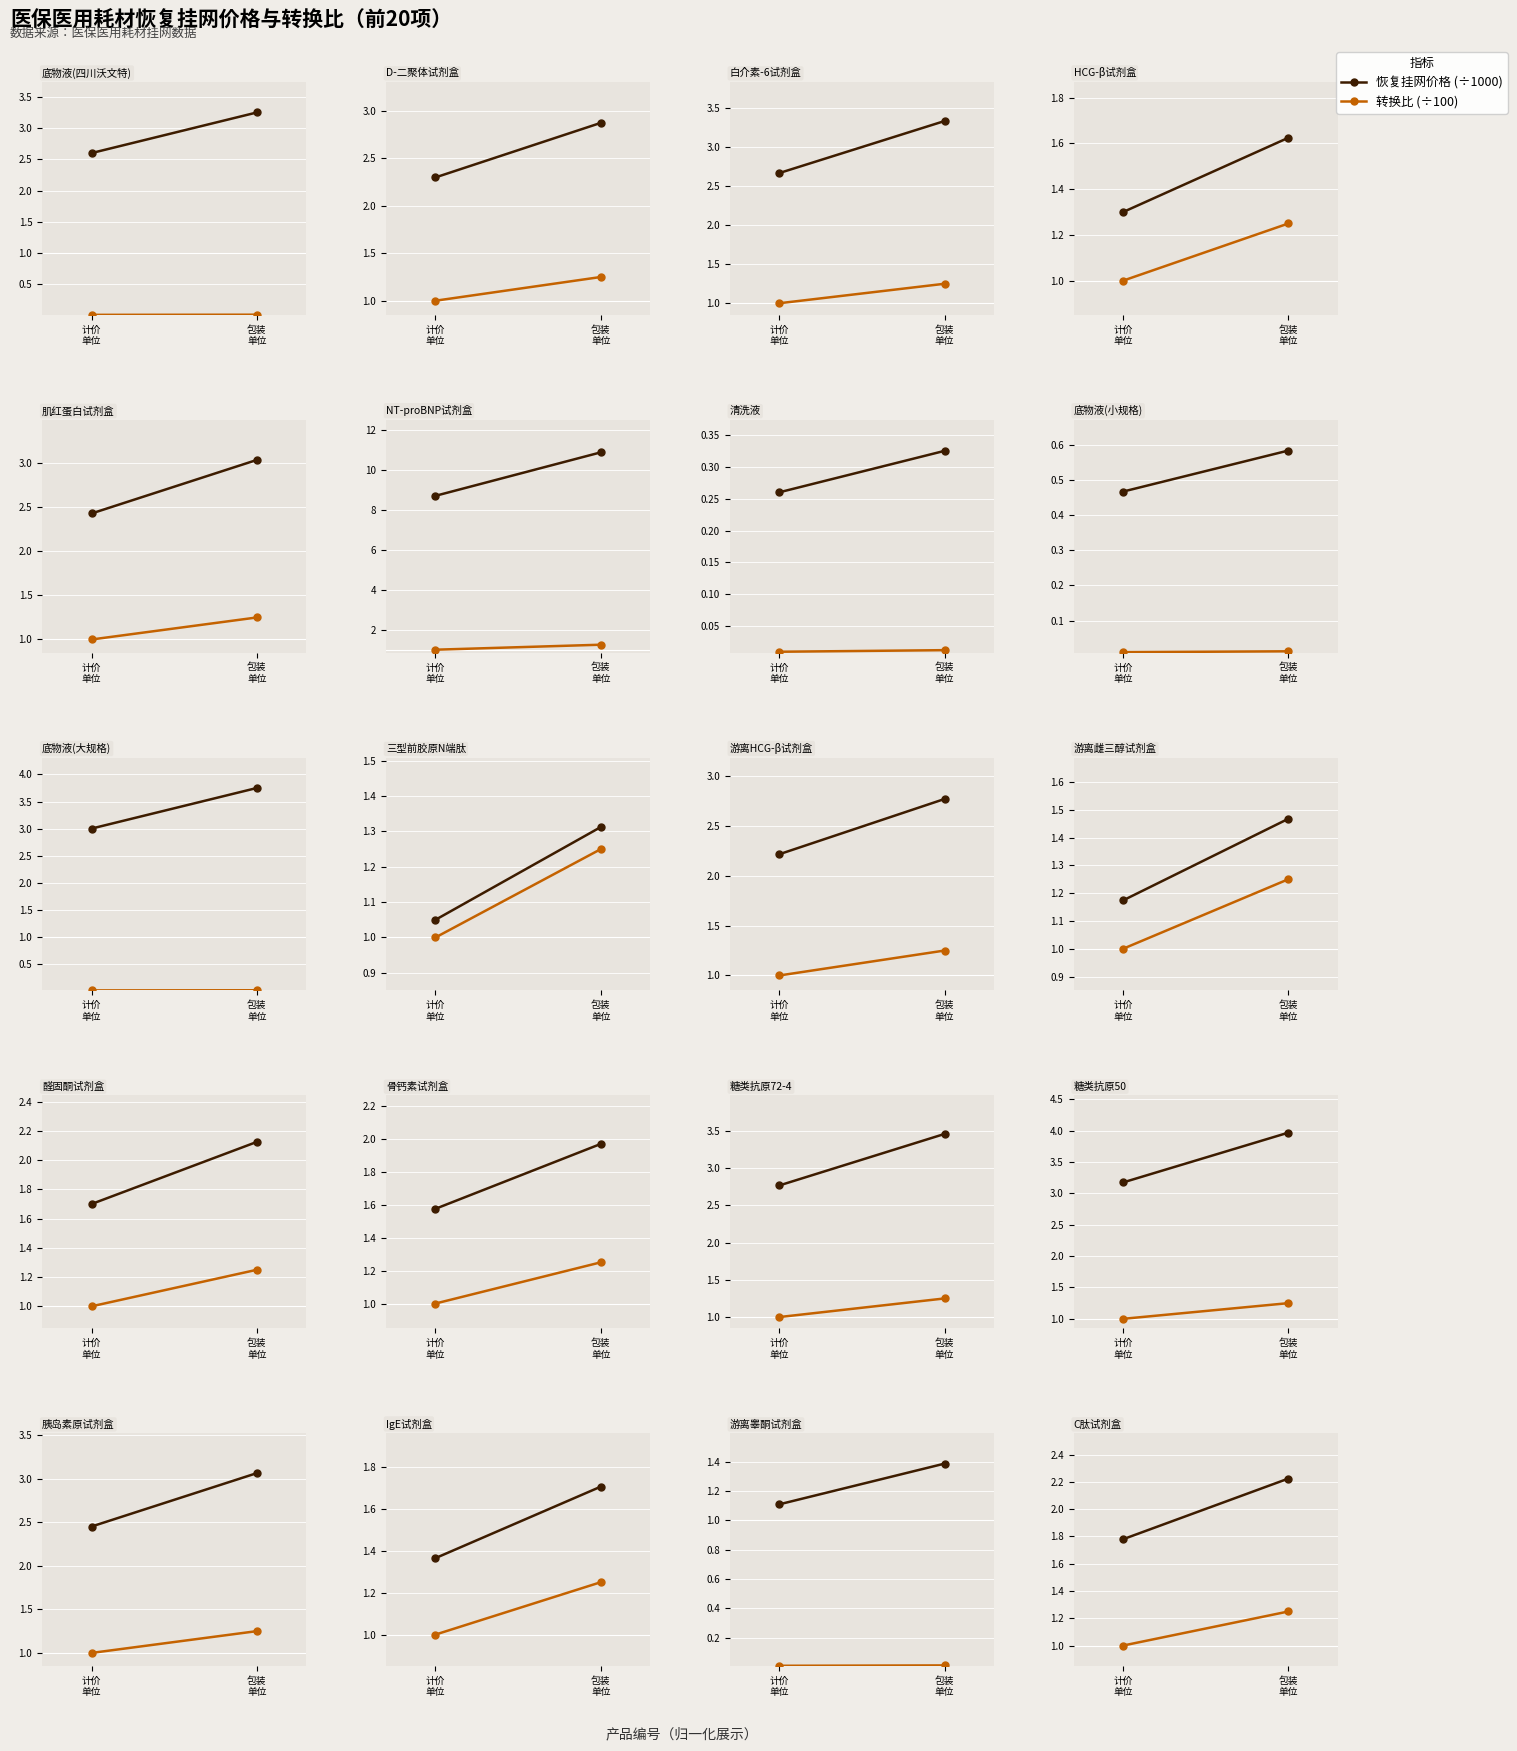

What is the value of the 转换比 point at the 1st from the left?

1.0